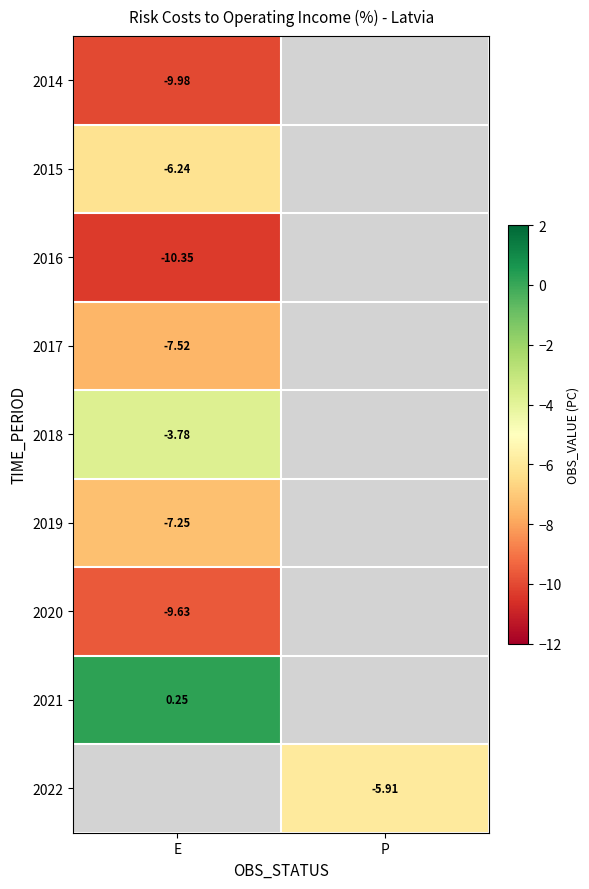

The 2015 series shows -8.7 at E. True or false?

False